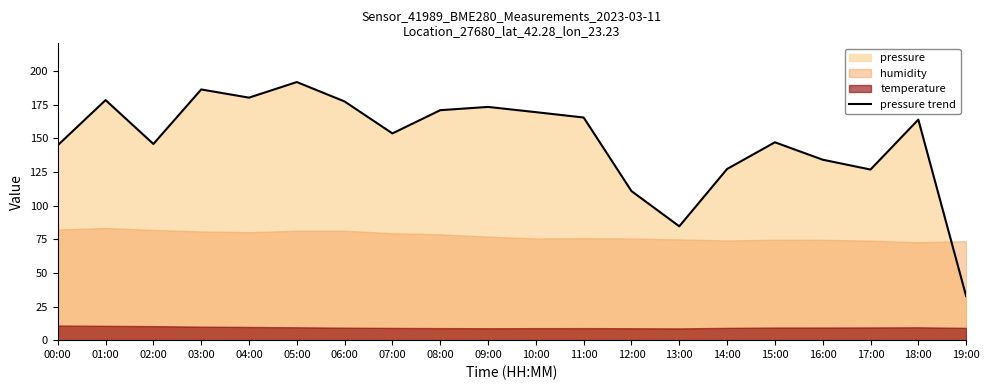

What is the change in value from 06:00 to 13:00?

-92.7